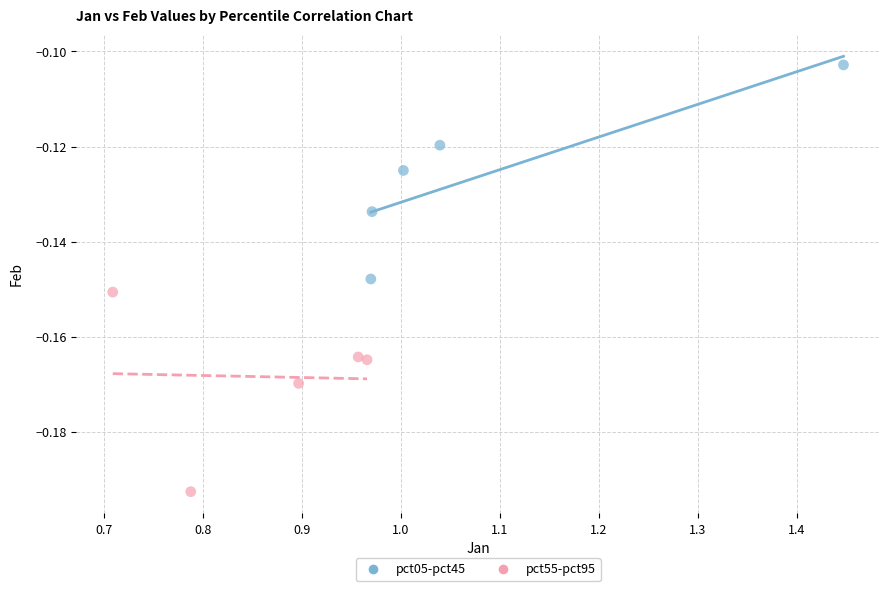

Which series contains the highest Y value?

pct05-pct45